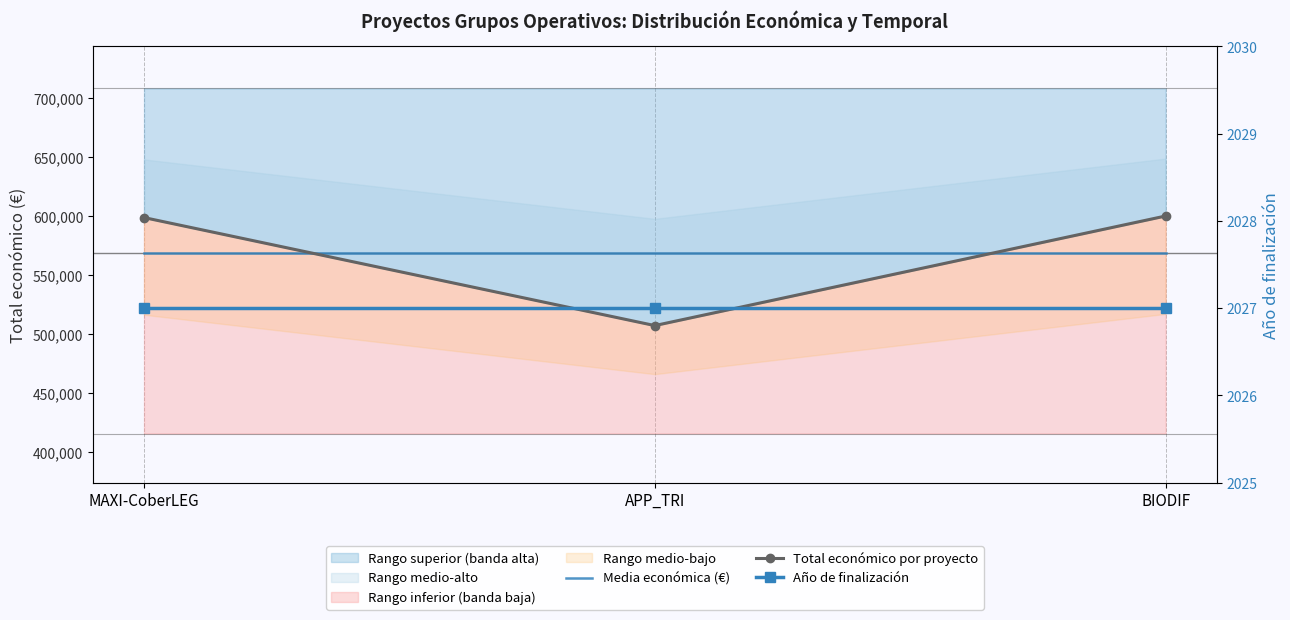

What is the lowest value of the Media económica (€) series?

568597